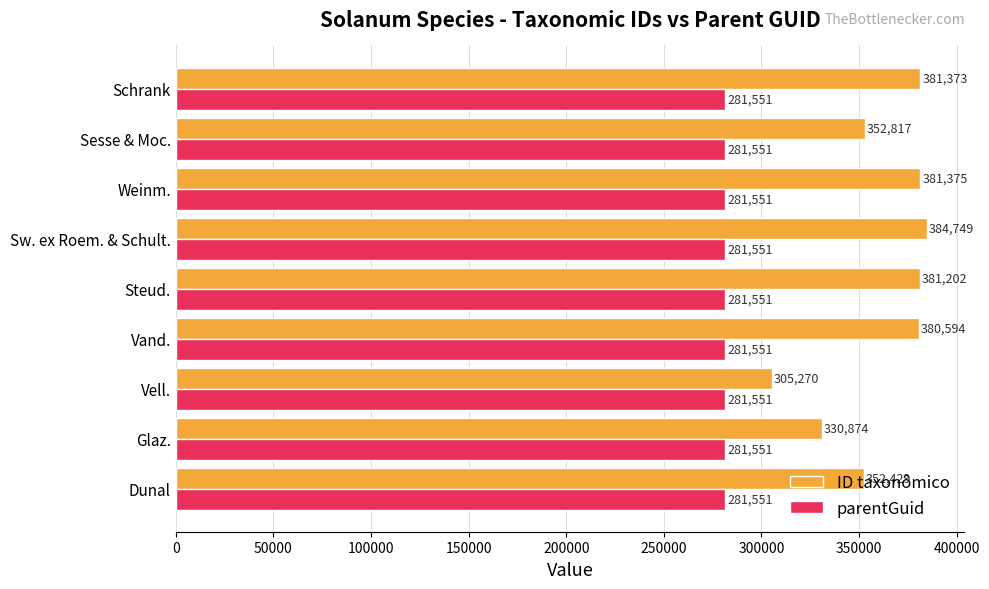

Which series has the largest range (max minus min)?

ID taxonômico